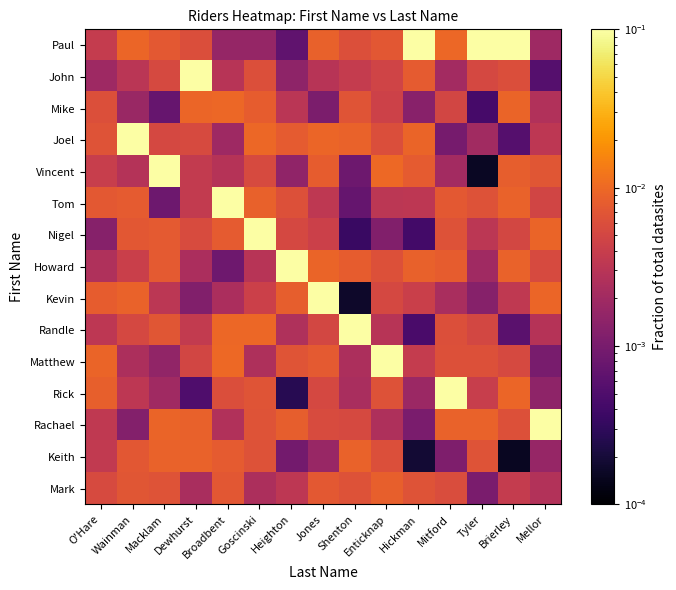

Which has a higher value, Wainman or Brierley?

Brierley